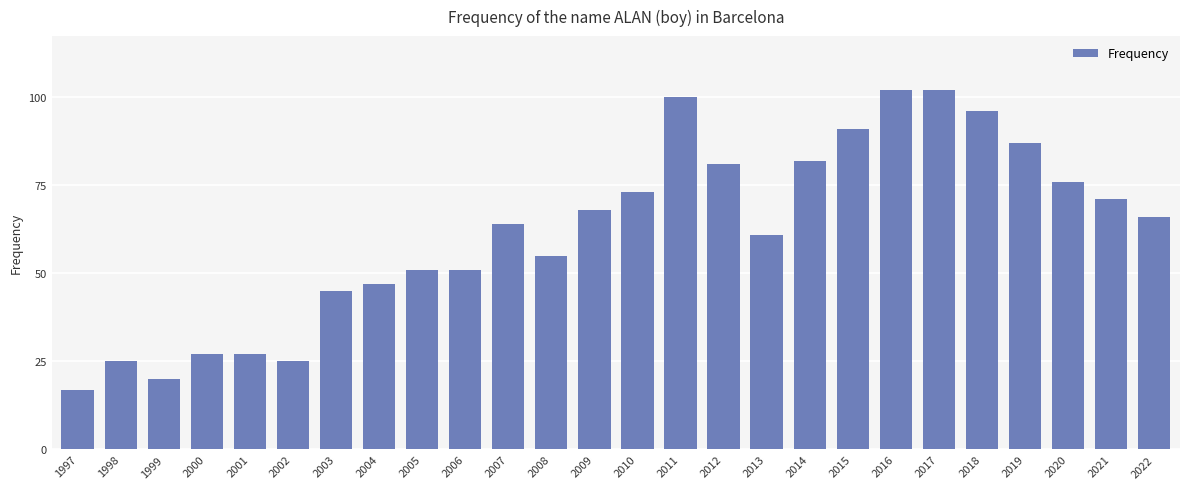

What is the change in value from 2015 to 2022?

-25